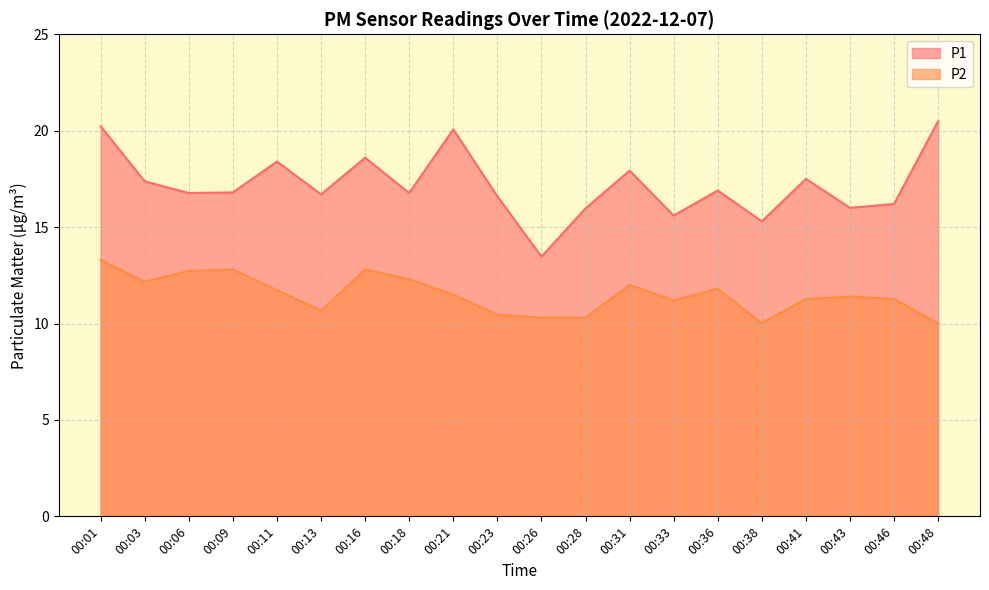

What is the spread (max minus min) of values at 00:46?

4.9